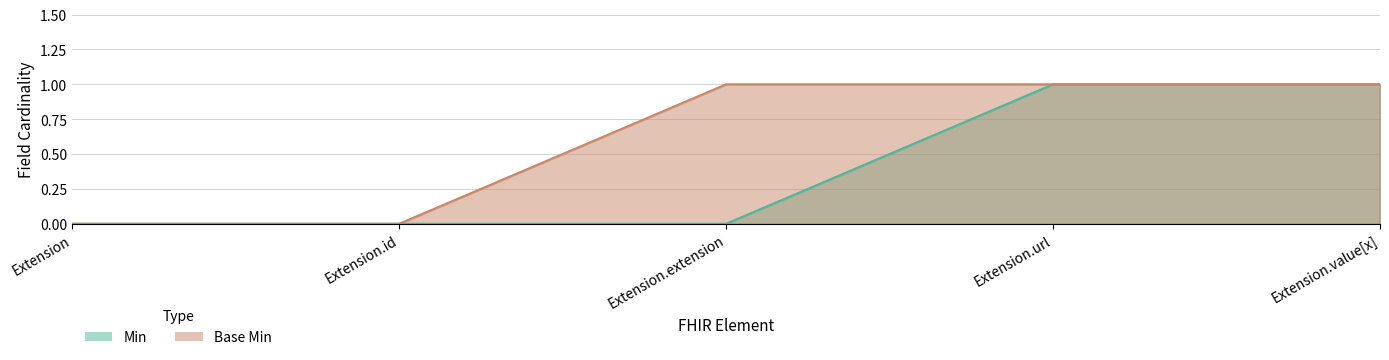

How many lines are shown in the chart?

2